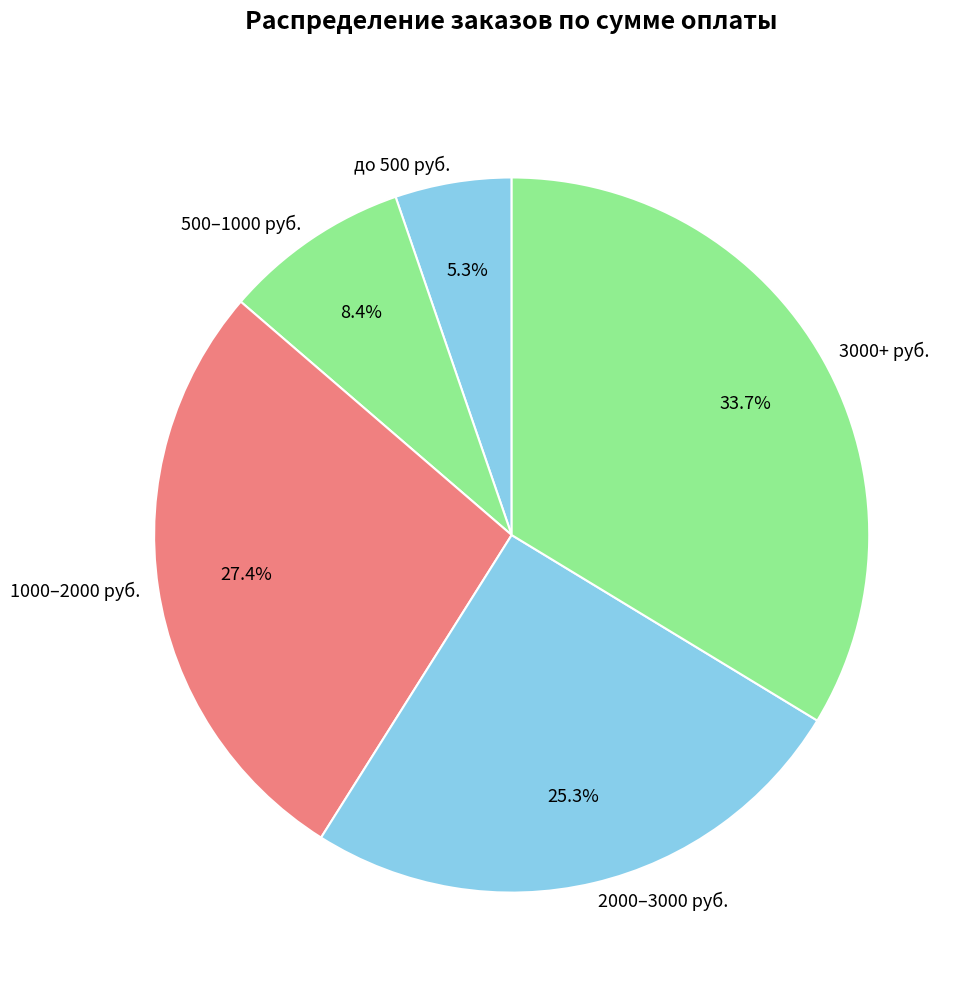

How many segments does this pie chart have?

5